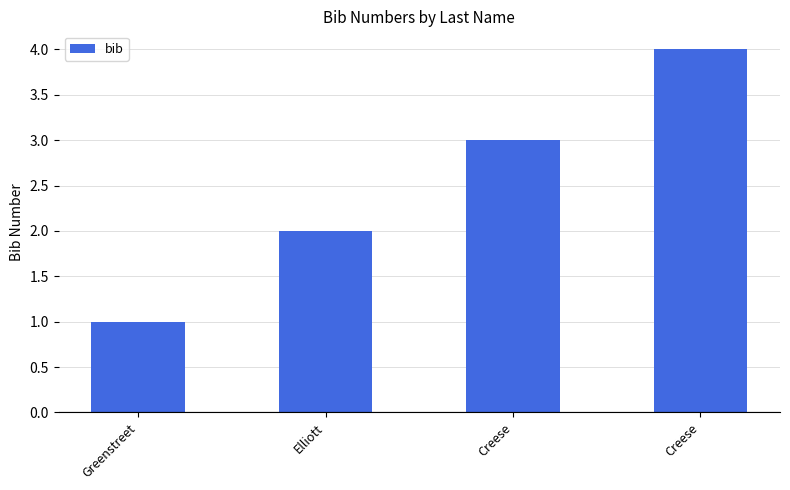

Approximately how many times larger is the value at Creese compared to Greenstreet?

3.0